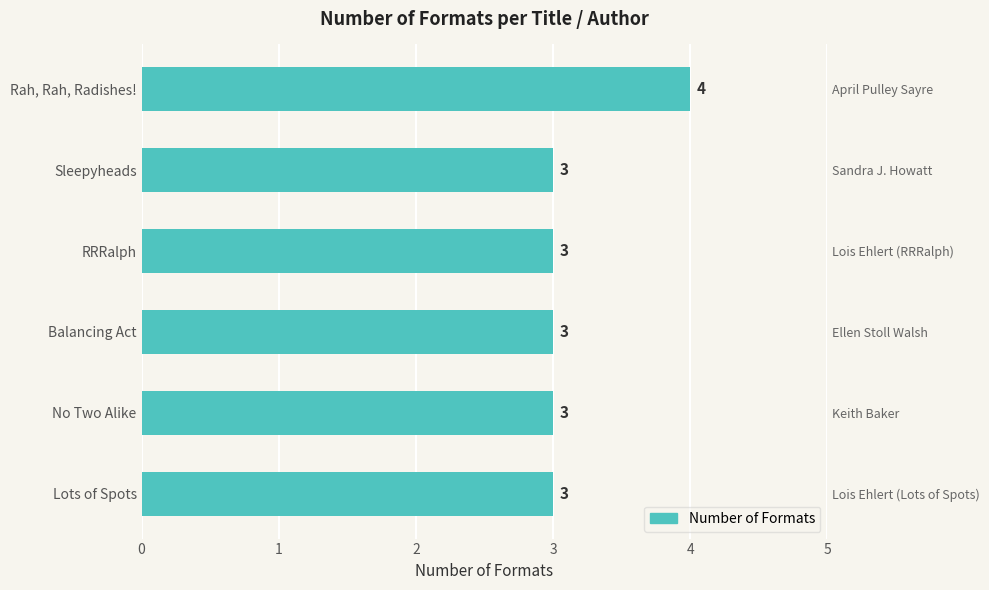

What is the average value?

3